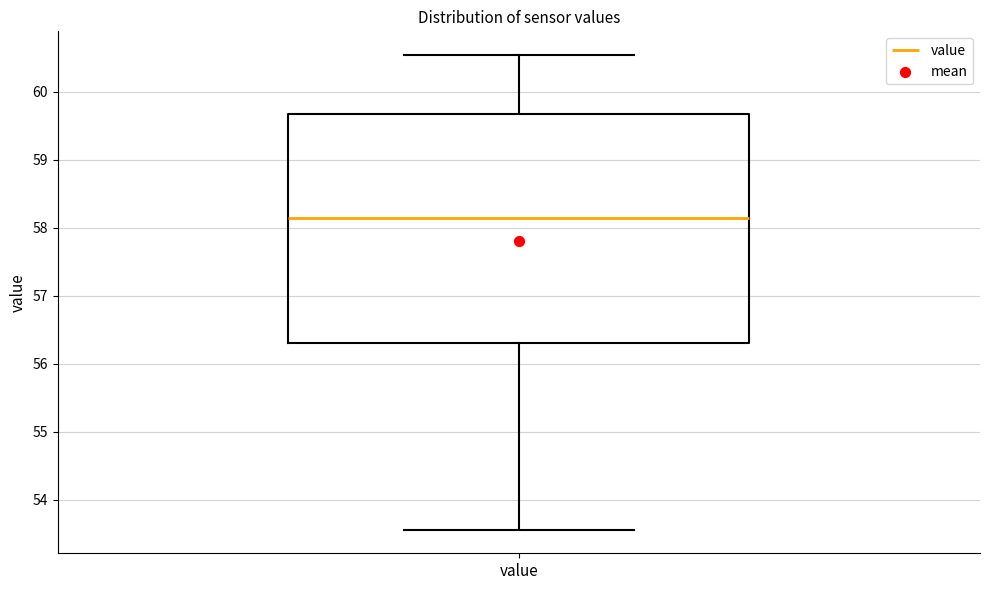

Where does the upper whisker of the box for value end on the y-axis? The values are not printed on the chart, so give them approximately, as read against the axis.

60.5